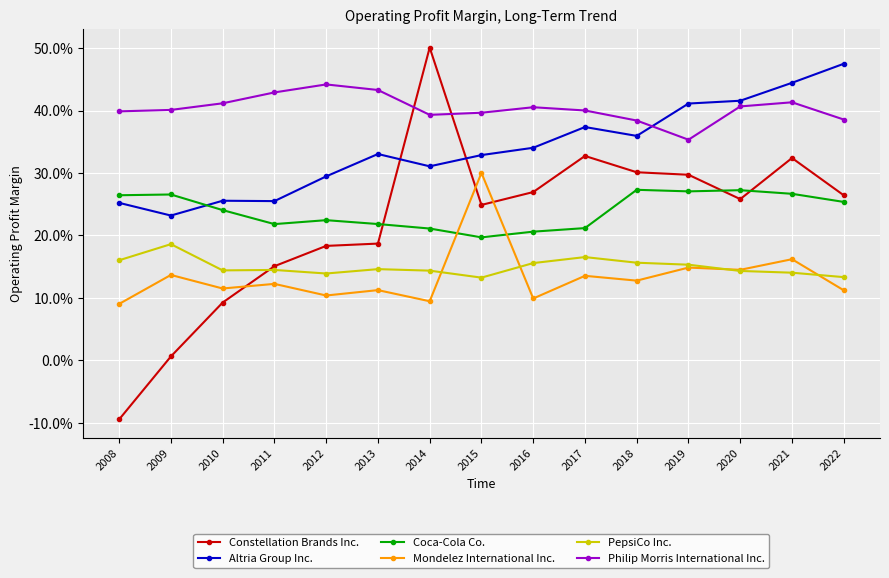

True or false: PepsiCo Inc. has a value of 0.1 at 2020.

False